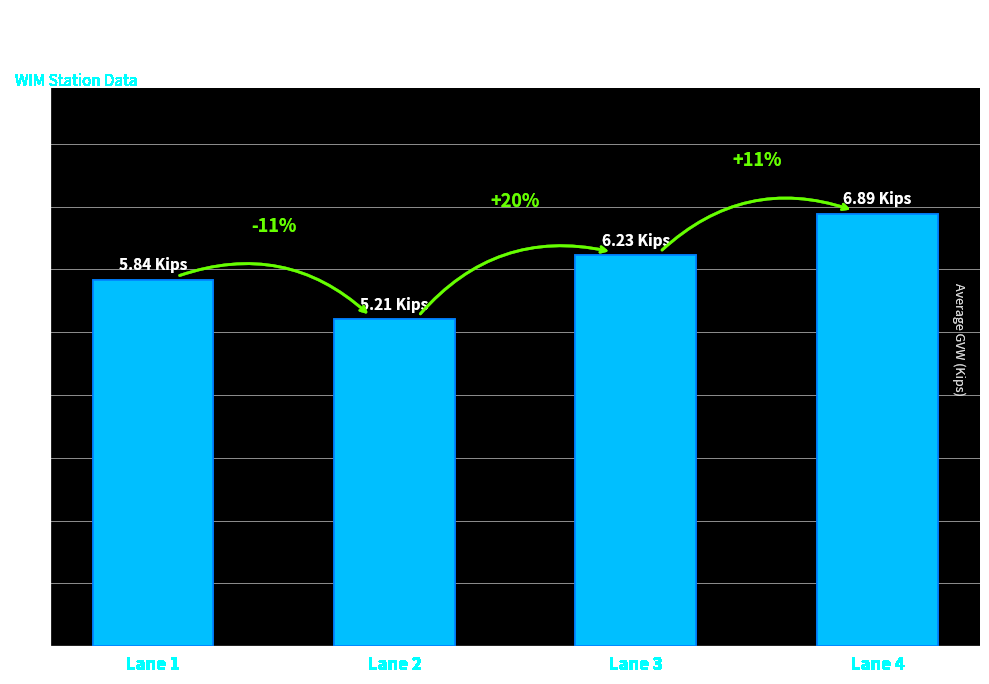

Reading left to right, what are all the values shown in this chart?

5.8	5.2	6.2	6.9